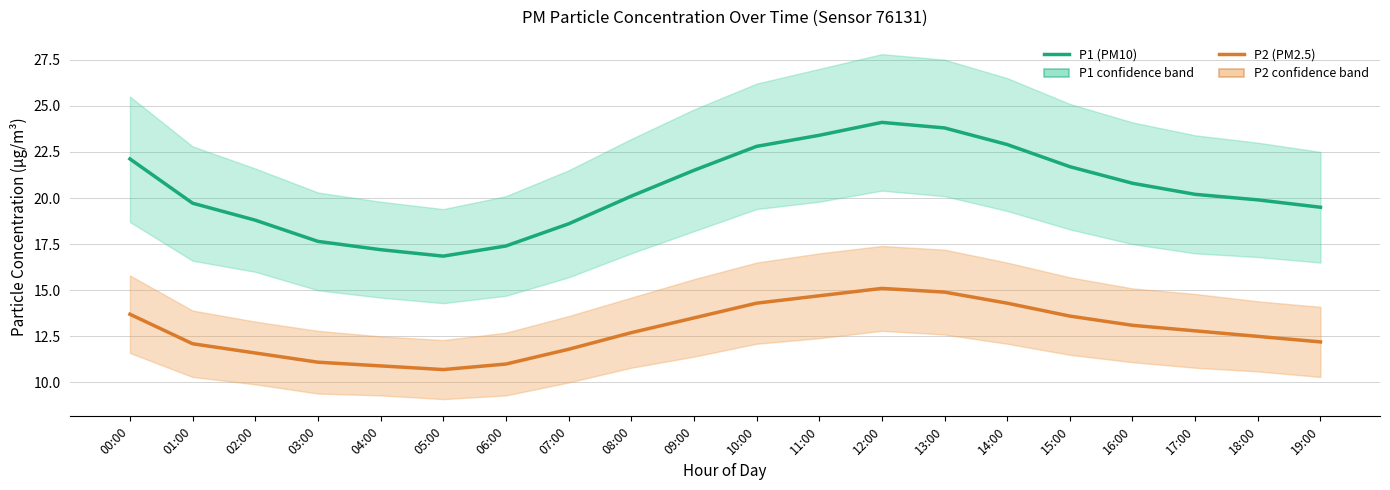

What is the greatest value displayed?

24.1